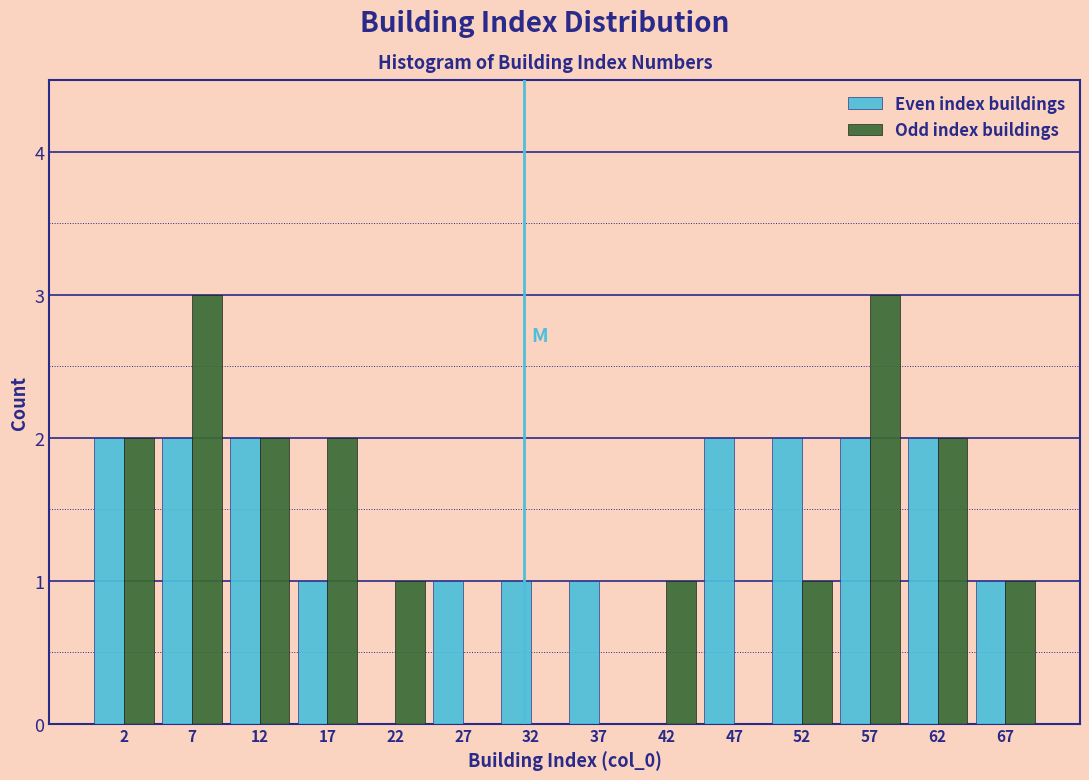

Reading left to right, list every range on the x-axis with the height of the bar of each series over it. The values are not printed on the chart, so give them approximately, as read against the axis.

0 to 5: Even index buildings=2	Odd index buildings=2
5 to 10: Even index buildings=2	Odd index buildings=3
10 to 15: Even index buildings=2	Odd index buildings=2
15 to 20: Even index buildings=1	Odd index buildings=2
20 to 25: Even index buildings=0	Odd index buildings=1
25 to 30: Even index buildings=1	Odd index buildings=0
30 to 35: Even index buildings=1	Odd index buildings=0
35 to 40: Even index buildings=1	Odd index buildings=0
40 to 45: Even index buildings=0	Odd index buildings=1
45 to 50: Even index buildings=2	Odd index buildings=0
50 to 55: Even index buildings=2	Odd index buildings=1
55 to 60: Even index buildings=2	Odd index buildings=3
60 to 65: Even index buildings=2	Odd index buildings=2
65 to 70: Even index buildings=1	Odd index buildings=1